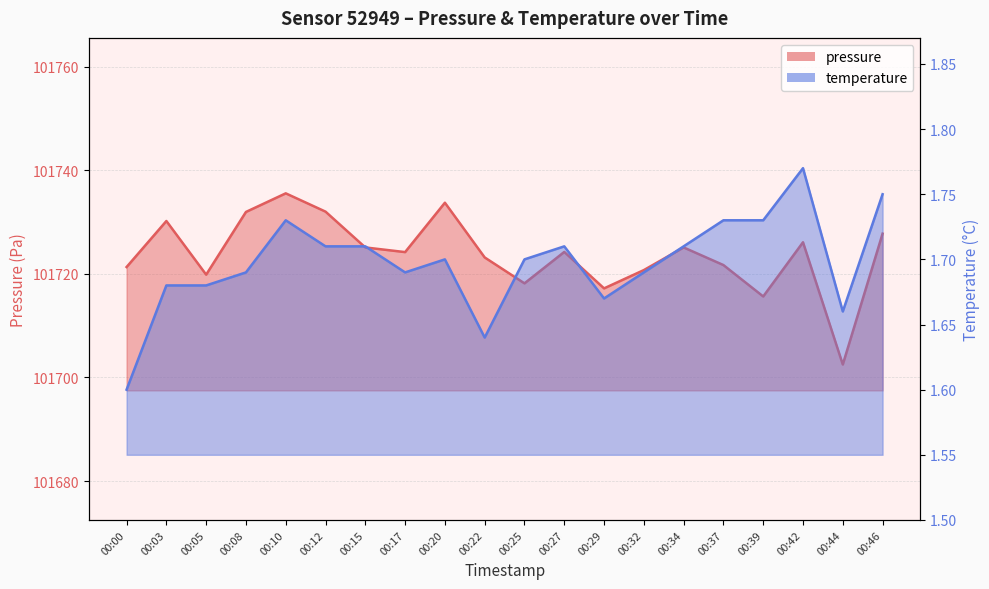

At which label does pressure reach its minimum?

00:44